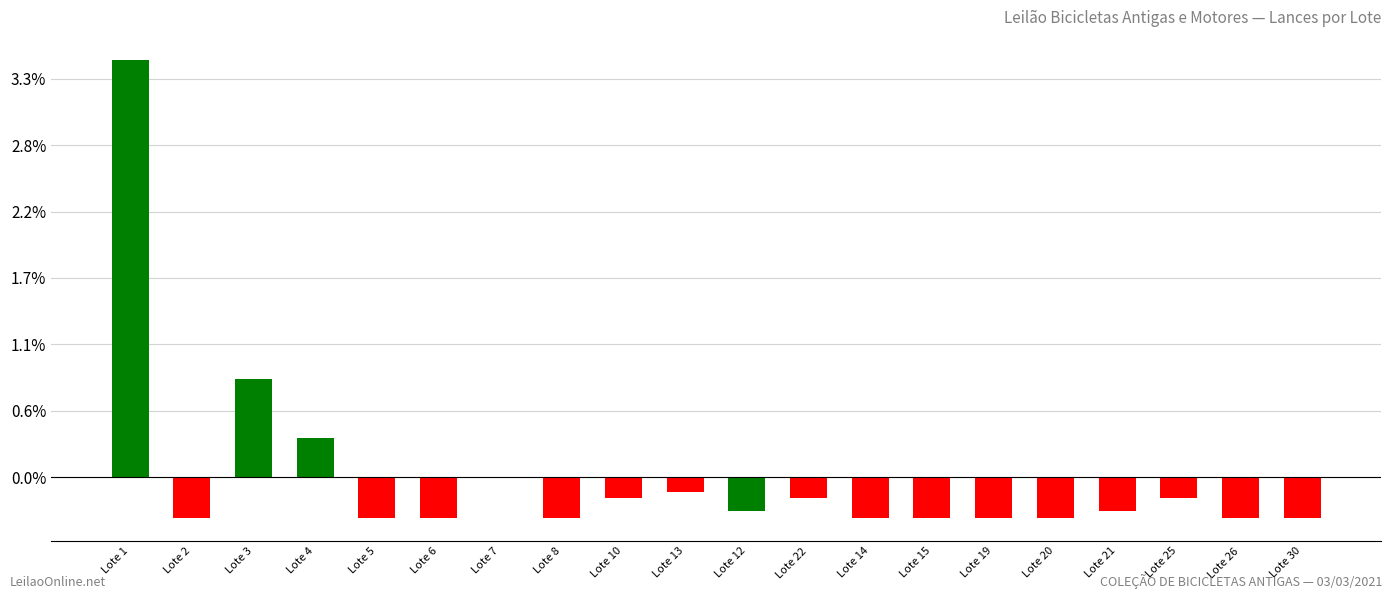

Reading right to left, list all the values displayed in this chart.

Lote 30=-6.2	Lote 26=-6.2	Lote 25=-3.2	Lote 21=-5.2	Lote 20=-6.2	Lote 19=-6.2	Lote 15=-6.2	Lote 14=-6.2	Lote 22=-3.2	Lote 12=-5.2	Lote 13=-2.2	Lote 10=-3.2	Lote 8=-6.2	Lote 7=-0.2	Lote 6=-6.2	Lote 5=-6.2	Lote 4=5.8	Lote 3=14.8	Lote 2=-6.2	Lote 1=62.9